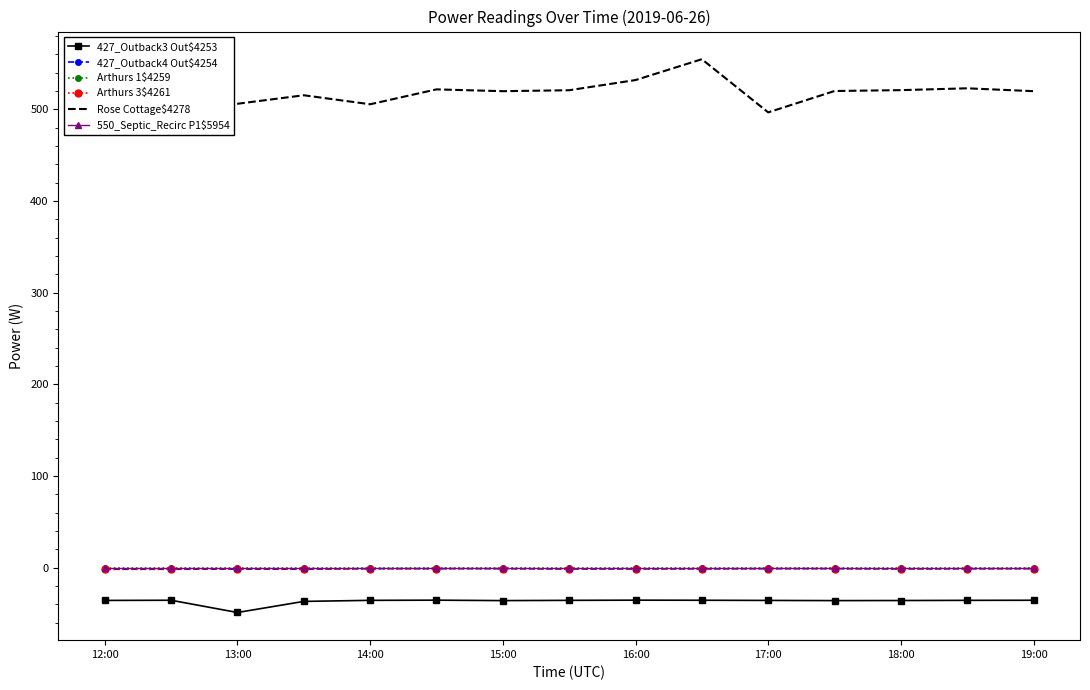

Rank the series by their maximum value, from lowest to highest.

427_Outback3 Out$4253, 427_Outback4 Out$4254, Arthurs 3$4261, Arthurs 1$4259, 550_Septic_Recirc P1$5954, Rose Cottage$4278